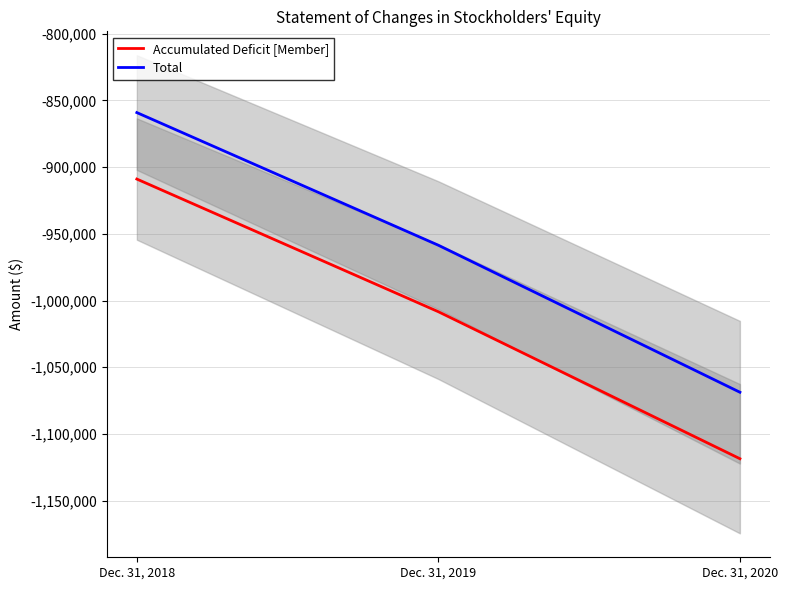

Which series has the largest total across all categories?

Total